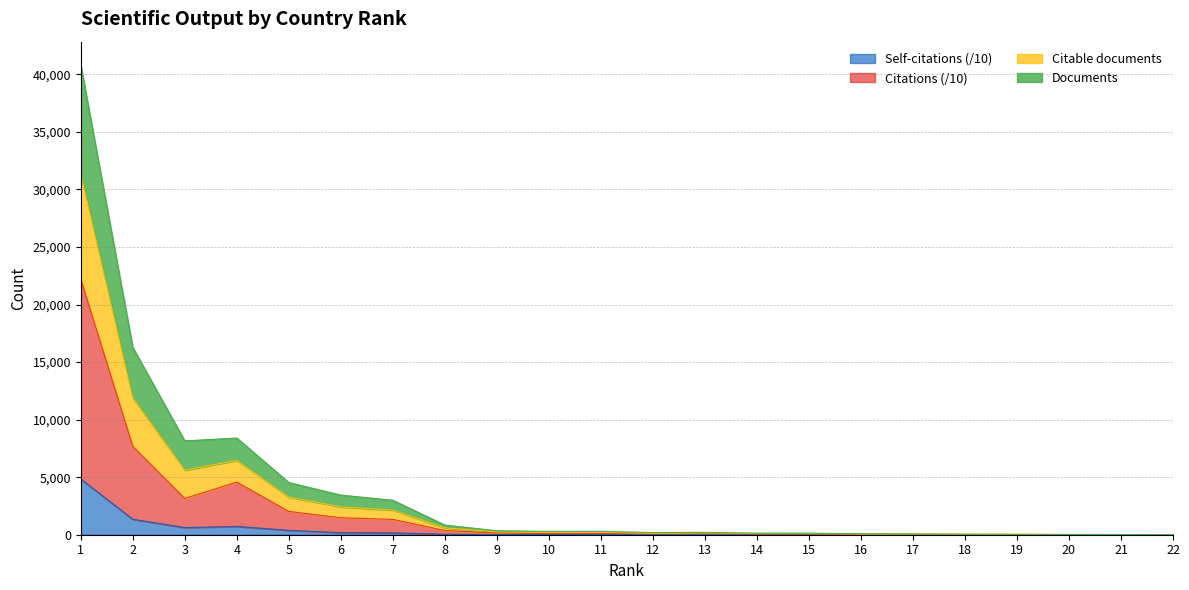

How many data points does each series have?

22